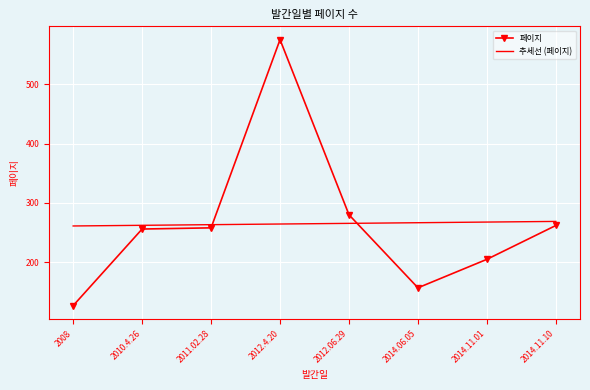

Is it true that 추세선 (페이지) equals 158.2 at 2014.11.10?

False